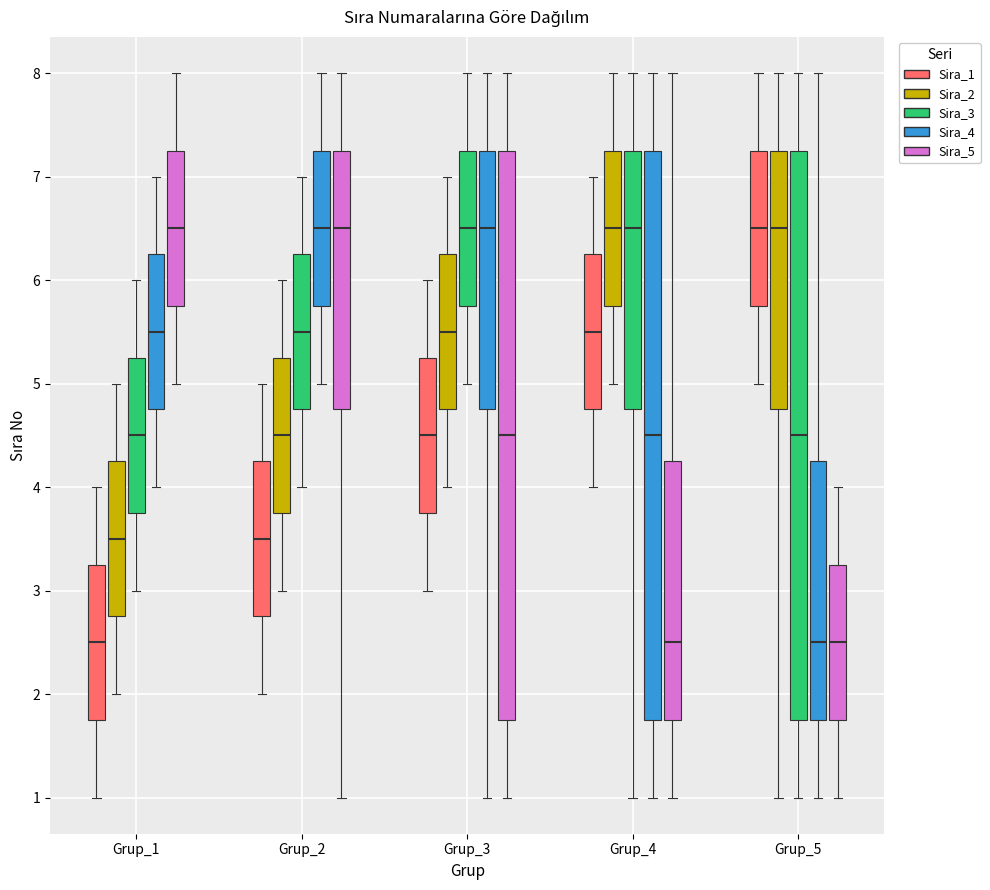

Reading left to right, read every box against the y-axis: the position of its median line, the range the box covers, and the ends of its whiskers. The values are not printed on the chart, so give them approximately, as read against the axis.

Grup_1 (Sira_1): median 2.5, box 1.8 to 3.3, whiskers 1.0 to 4.0
Grup_1 (Sira_2): median 3.5, box 2.8 to 4.3, whiskers 2.0 to 5.0
Grup_1 (Sira_3): median 4.5, box 3.8 to 5.3, whiskers 3.0 to 6.0
Grup_1 (Sira_4): median 5.5, box 4.8 to 6.3, whiskers 4.0 to 7.0
Grup_1 (Sira_5): median 6.5, box 5.8 to 7.3, whiskers 5.0 to 8.0
Grup_2 (Sira_1): median 3.5, box 2.8 to 4.3, whiskers 2.0 to 5.0
Grup_2 (Sira_2): median 4.5, box 3.8 to 5.3, whiskers 3.0 to 6.0
Grup_2 (Sira_3): median 5.5, box 4.8 to 6.3, whiskers 4.0 to 7.0
Grup_2 (Sira_4): median 6.5, box 5.8 to 7.3, whiskers 5.0 to 8.0
Grup_2 (Sira_5): median 6.5, box 4.8 to 7.3, whiskers 1.0 to 8.0
Grup_3 (Sira_1): median 4.5, box 3.8 to 5.3, whiskers 3.0 to 6.0
Grup_3 (Sira_2): median 5.5, box 4.8 to 6.3, whiskers 4.0 to 7.0
Grup_3 (Sira_3): median 6.5, box 5.8 to 7.3, whiskers 5.0 to 8.0
Grup_3 (Sira_4): median 6.5, box 4.8 to 7.3, whiskers 1.0 to 8.0
Grup_3 (Sira_5): median 4.5, box 1.8 to 7.3, whiskers 1.0 to 8.0
Grup_4 (Sira_1): median 5.5, box 4.8 to 6.3, whiskers 4.0 to 7.0
Grup_4 (Sira_2): median 6.5, box 5.8 to 7.3, whiskers 5.0 to 8.0
Grup_4 (Sira_3): median 6.5, box 4.8 to 7.3, whiskers 1.0 to 8.0
Grup_4 (Sira_4): median 4.5, box 1.8 to 7.3, whiskers 1.0 to 8.0
Grup_4 (Sira_5): median 2.5, box 1.8 to 4.3, whiskers 1.0 to 8.0
Grup_5 (Sira_1): median 6.5, box 5.8 to 7.3, whiskers 5.0 to 8.0
Grup_5 (Sira_2): median 6.5, box 4.8 to 7.3, whiskers 1.0 to 8.0
Grup_5 (Sira_3): median 4.5, box 1.8 to 7.3, whiskers 1.0 to 8.0
Grup_5 (Sira_4): median 2.5, box 1.8 to 4.3, whiskers 1.0 to 8.0
Grup_5 (Sira_5): median 2.5, box 1.8 to 3.3, whiskers 1.0 to 4.0